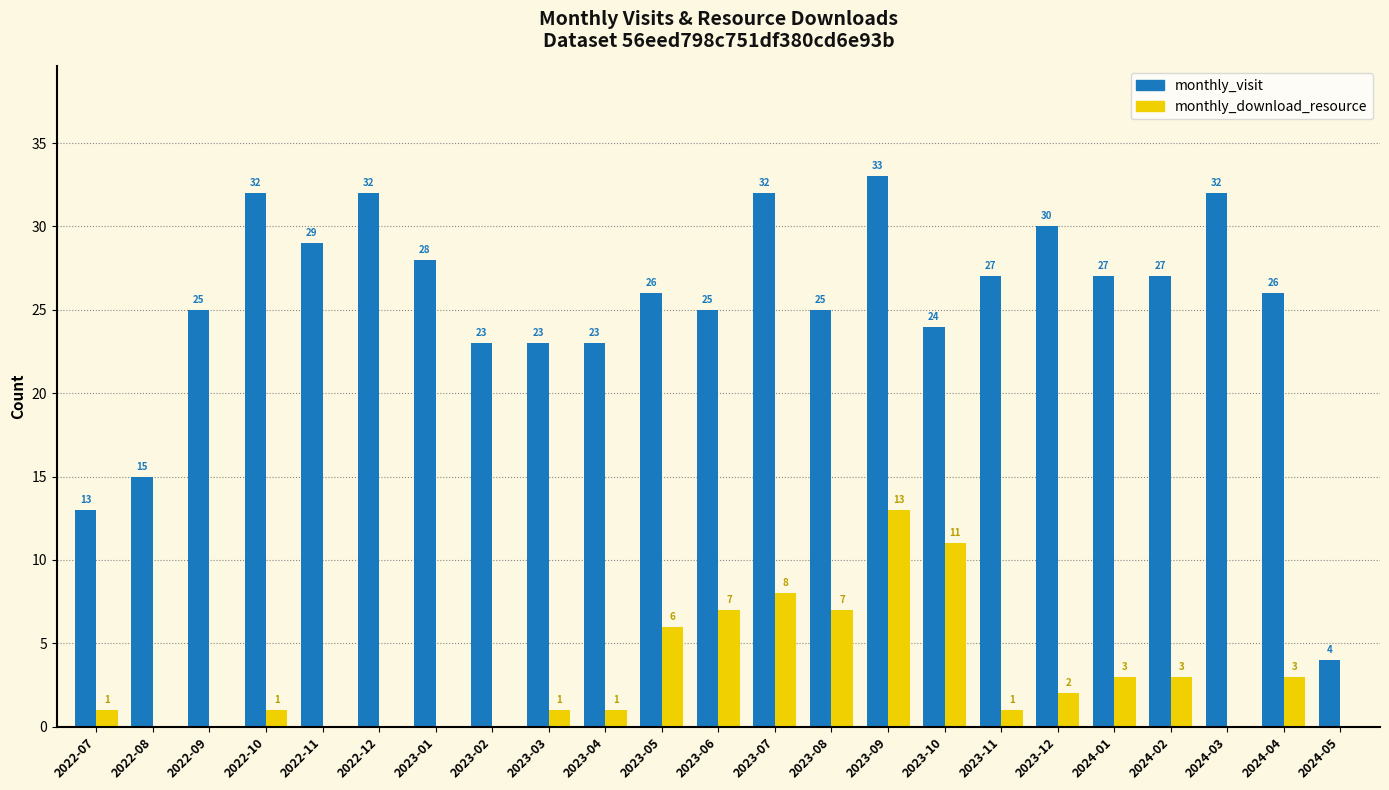

Is it true that monthly_visit equals 33 at 2023-10?

False